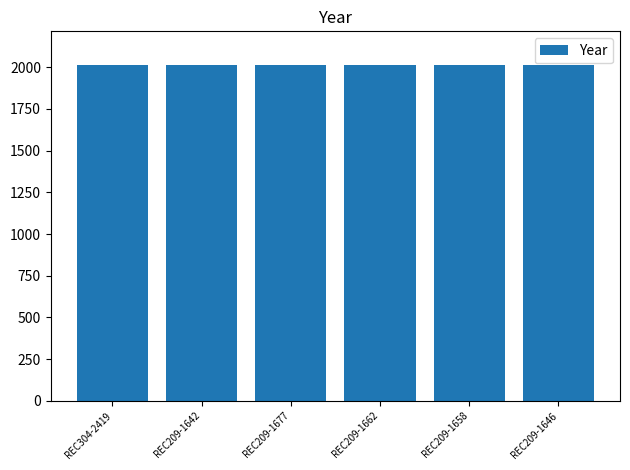

What is the maximum value shown in the chart?

2014